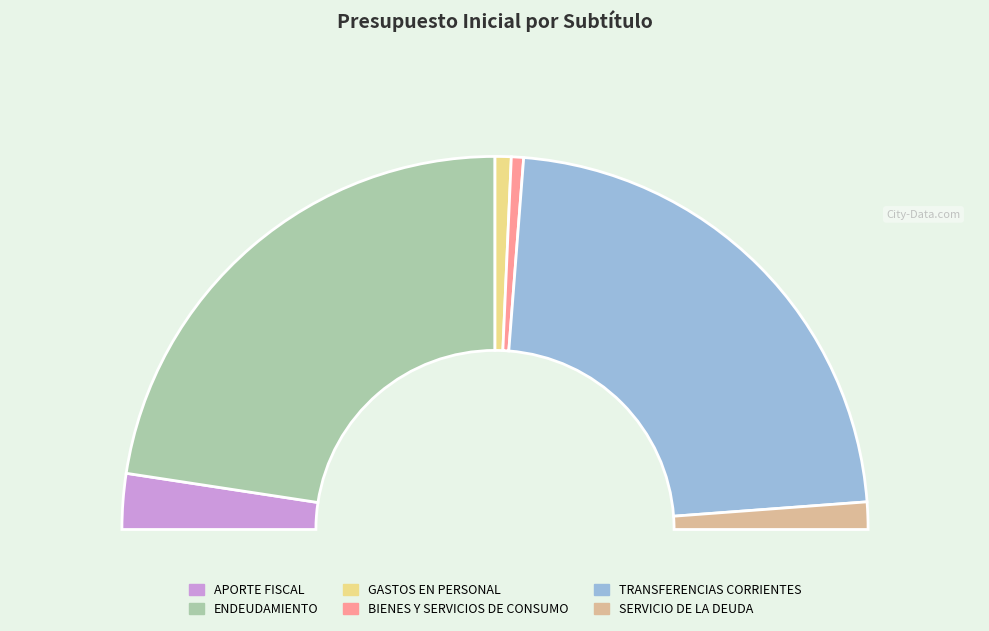

Is it true that TRANSFERENCIAS CORRIENTES is 33% of the pie?

False